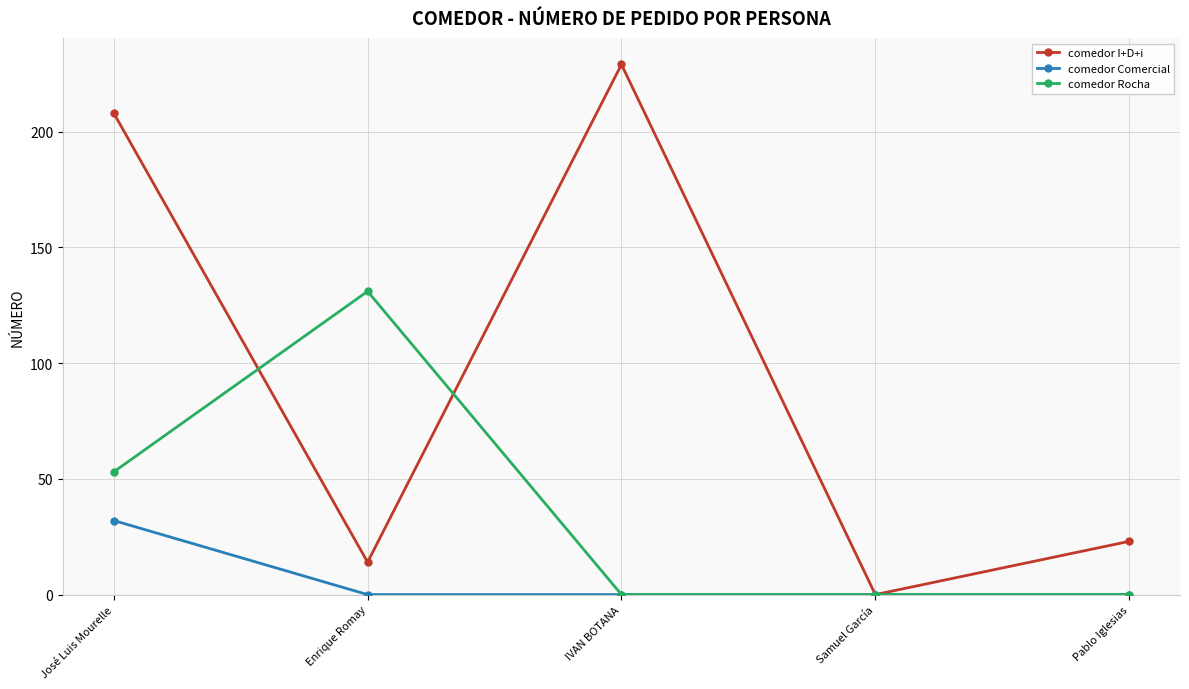

What is the total value across all series at Enrique Romay?

145